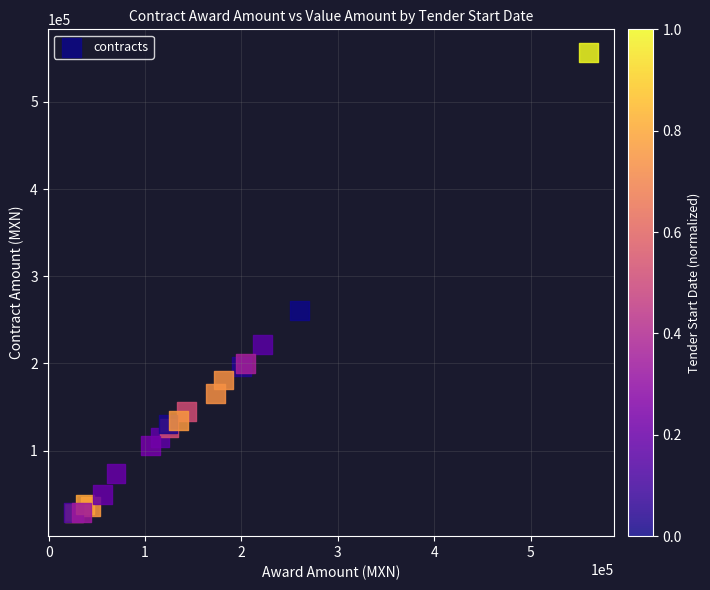

What Y value in the scatter plot is closest to 292557?

260430.8